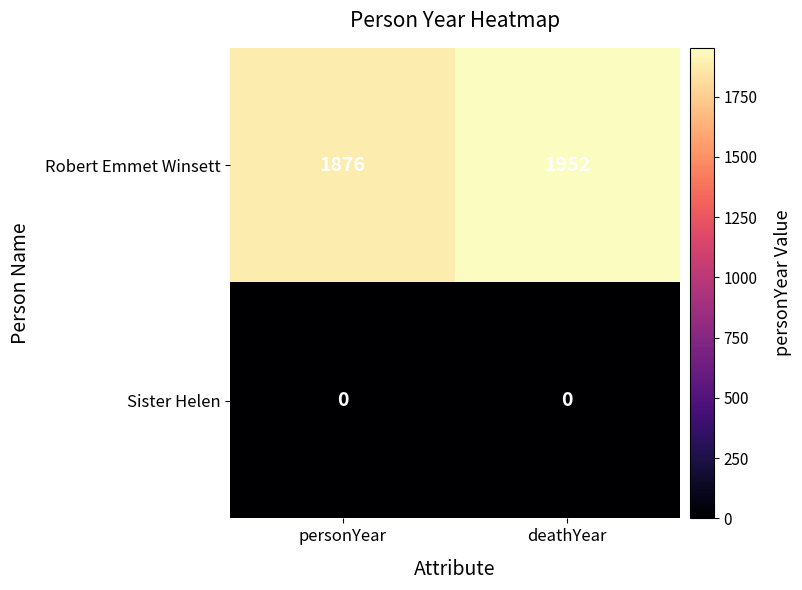

List the series in order of their overall mean, lowest first.

Sister Helen, Robert Emmet Winsett